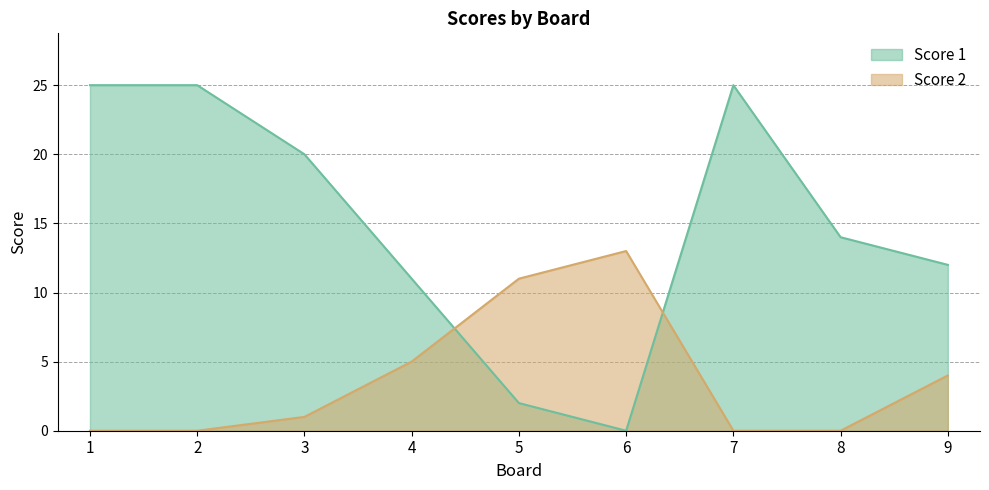

Which series has the largest total across all categories?

Score 1